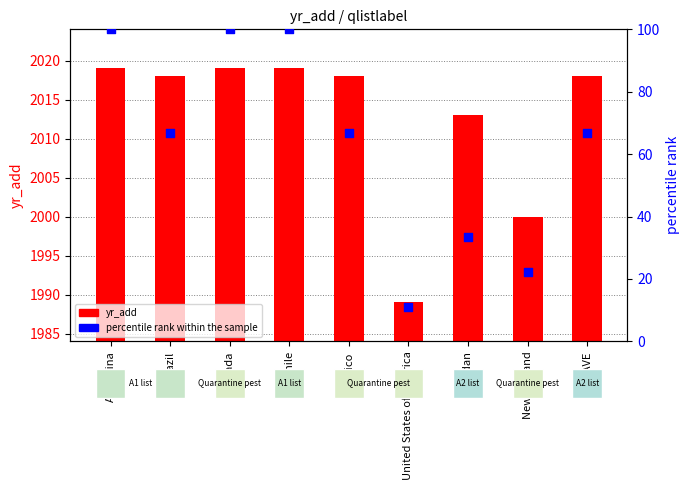

What is the total value across all series at Jordan?

2046.3